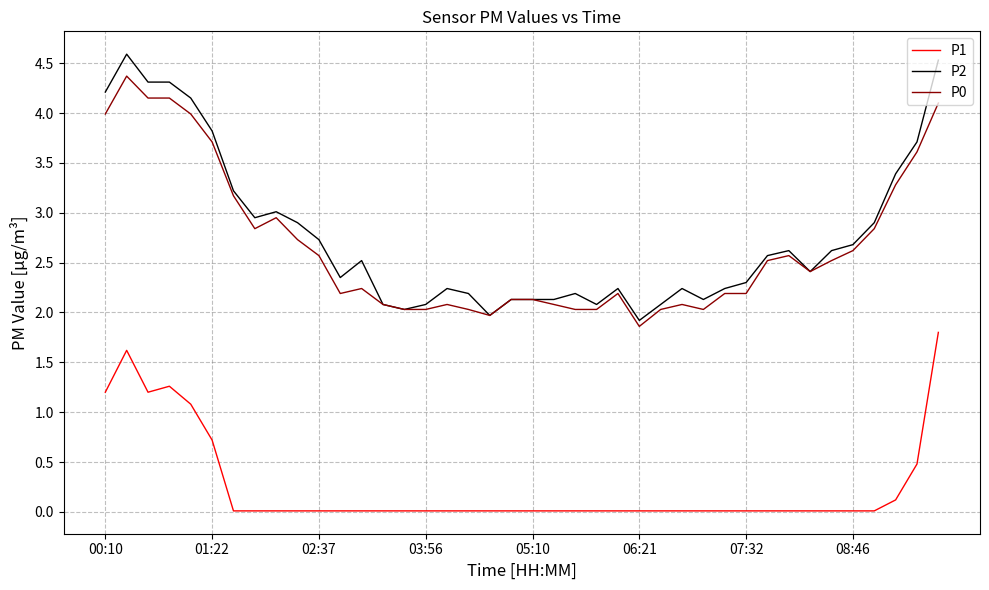

True or false: P1 and P2 intersect in this chart.

False